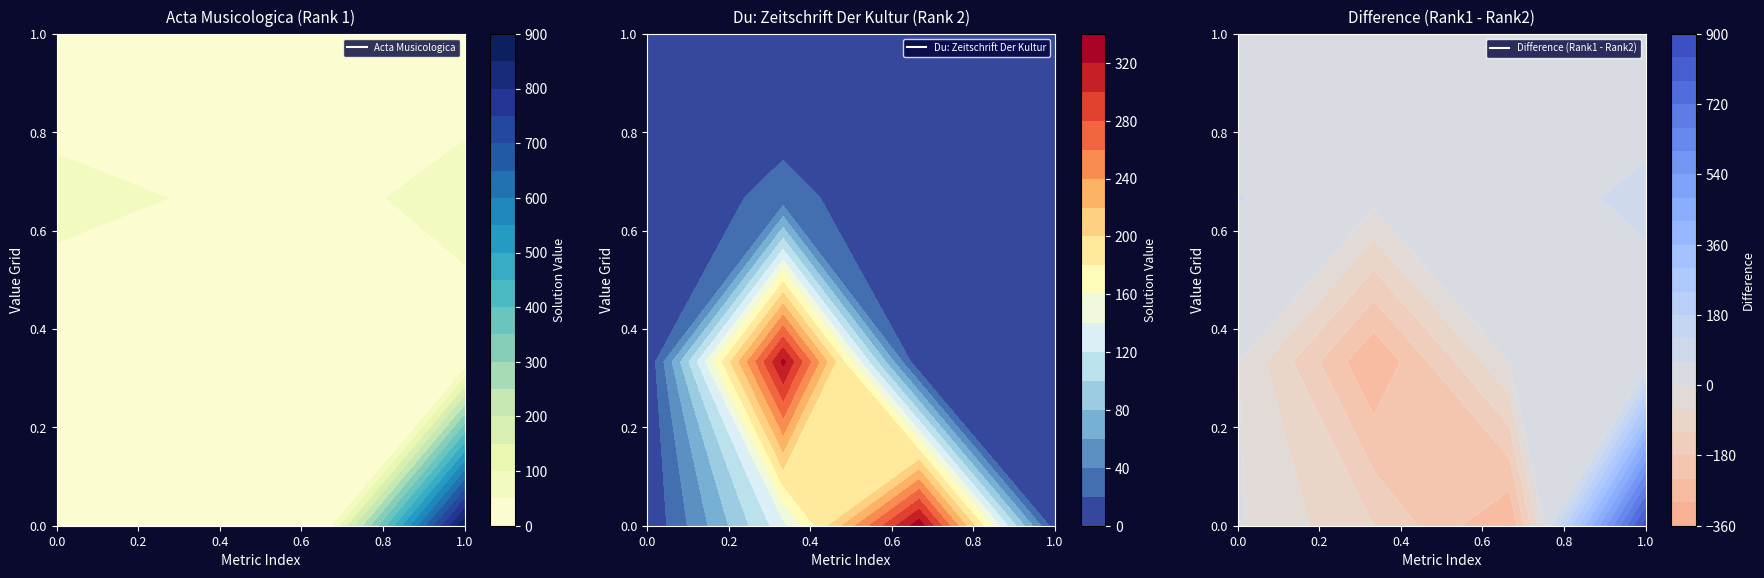

Reading left to right, transcribe all the data shown in this chart.

Acta Musicologica: H index=8	Total Docs. (2009)=13	Total Docs. (3years)=27	Total Refs.=890	Total Cites (3years)=2	Citable Docs. (3years)=26	Cites / Doc. (2years)=0	Ref. / Doc.=10	%Female=68	Overton=46	SDG=30	SJR=77
Du: Zeitschrift Der Kultur: H index=1	Total Docs. (2009)=133	Total Docs. (3years)=333	Total Refs.=6	Total Cites (3years)=0	Citable Docs. (3years)=325	Cites / Doc. (2years)=0	Ref. / Doc.=0	%Female=5	Overton=26	SDG=4	SJR=0